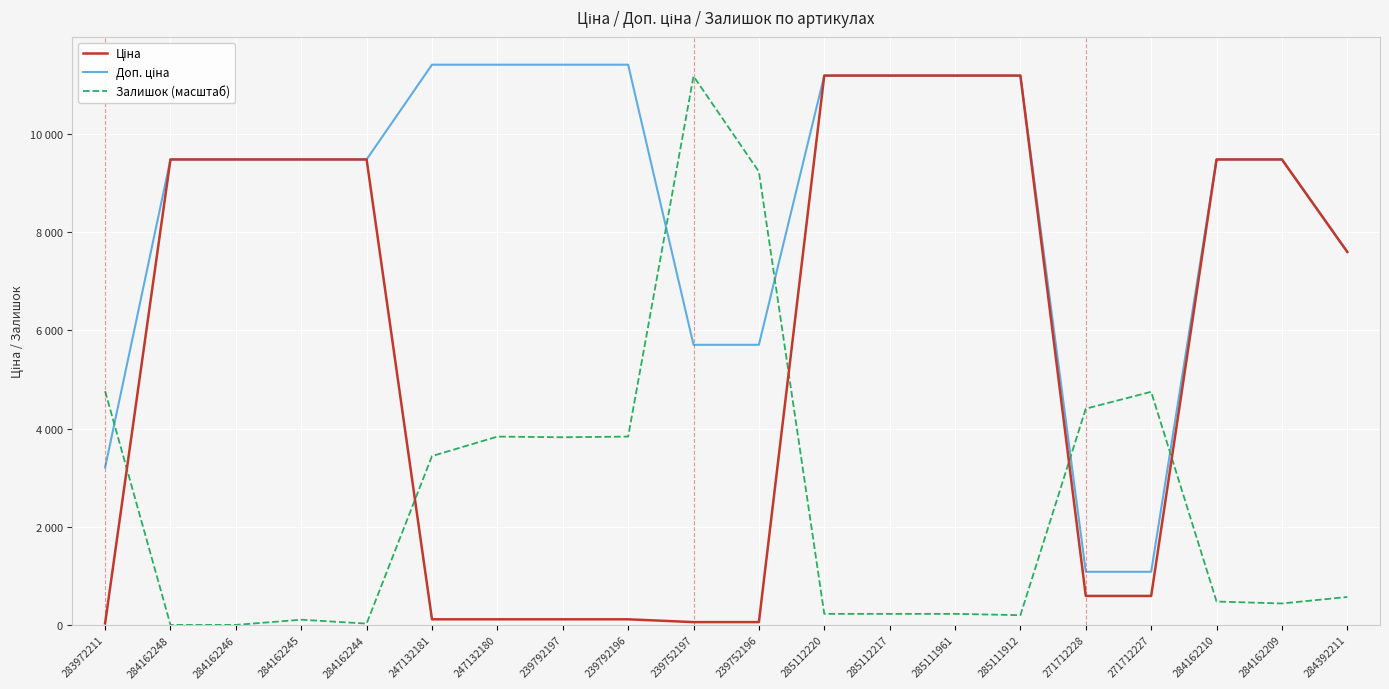

Which series has the widest spread of values?

Залишок (масштаб)